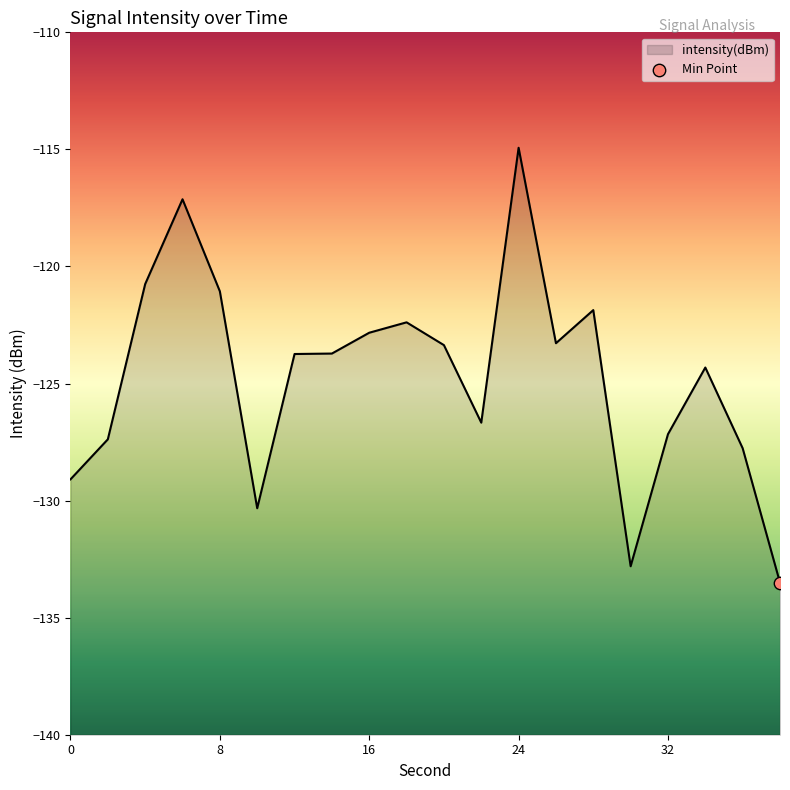

Which has a higher value, 10 or 24?

24